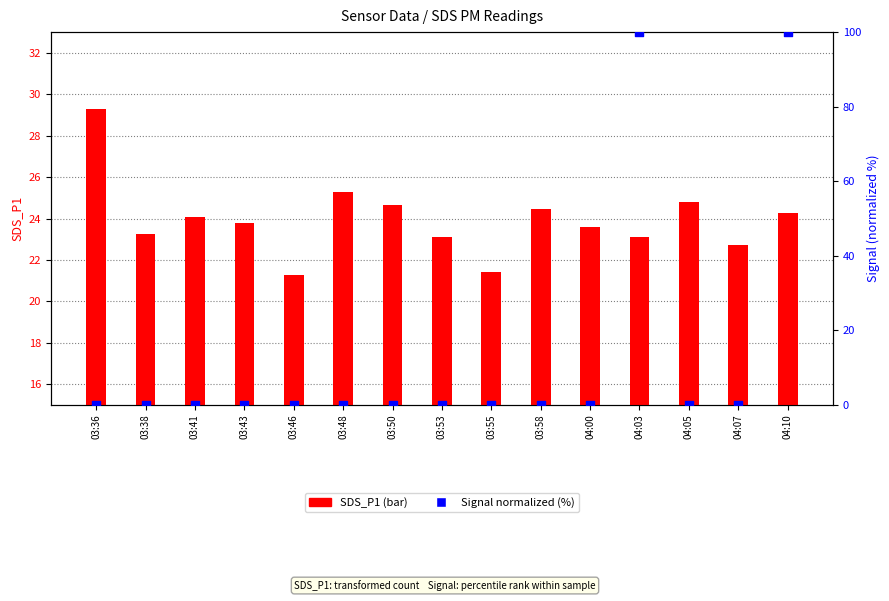

What is the total value across all series at 03:48?

25.3